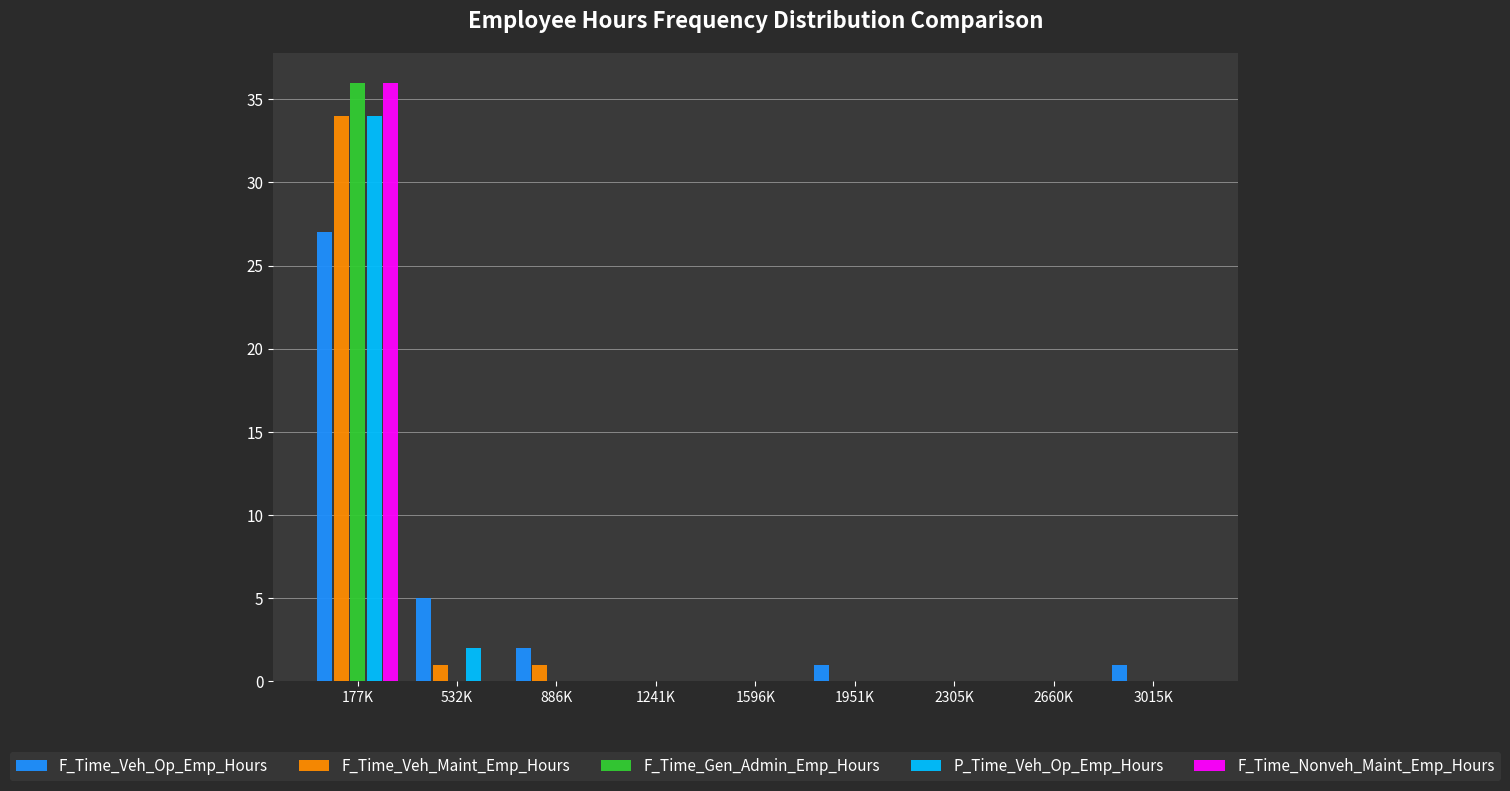

At which label is F_Time_Veh_Op_Emp_Hours closest to 13?

532K